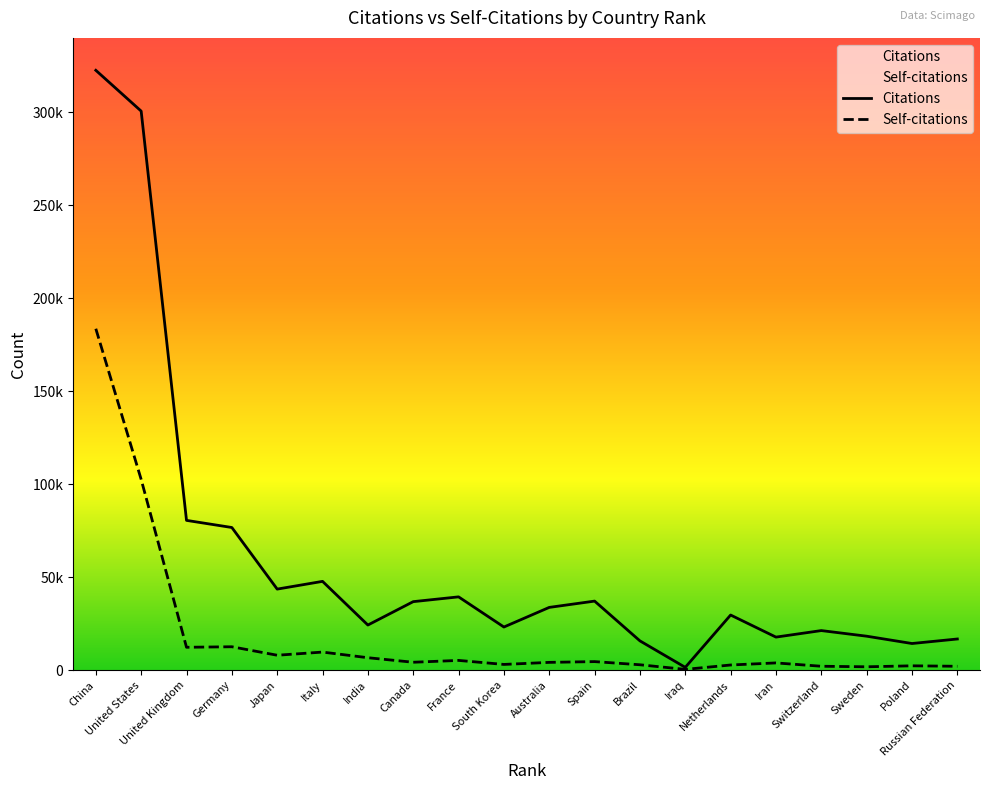

Reading right to left, extract all data points from this chart.

Citations: Russian Federation=16738	Poland=14306	Sweden=18245	Switzerland=21262	Iran=17751	Netherlands=29626	Iraq=1485	Brazil=15726	Spain=37115	Australia=33729	South Korea=23178	France=39394	Canada=36819	India=24245	Italy=47728	Japan=43566	Germany=76693	United Kingdom=80527	United States=300620	China=322565
Self-citations: Russian Federation=2066	Poland=2314	Sweden=1789	Switzerland=2079	Iran=3871	Netherlands=2757	Iraq=394	Brazil=2876	Spain=4577	Australia=4164	South Korea=3057	France=5218	Canada=4231	India=6667	Italy=9701	Japan=7998	Germany=12563	United Kingdom=12280	United States=102553	China=183585